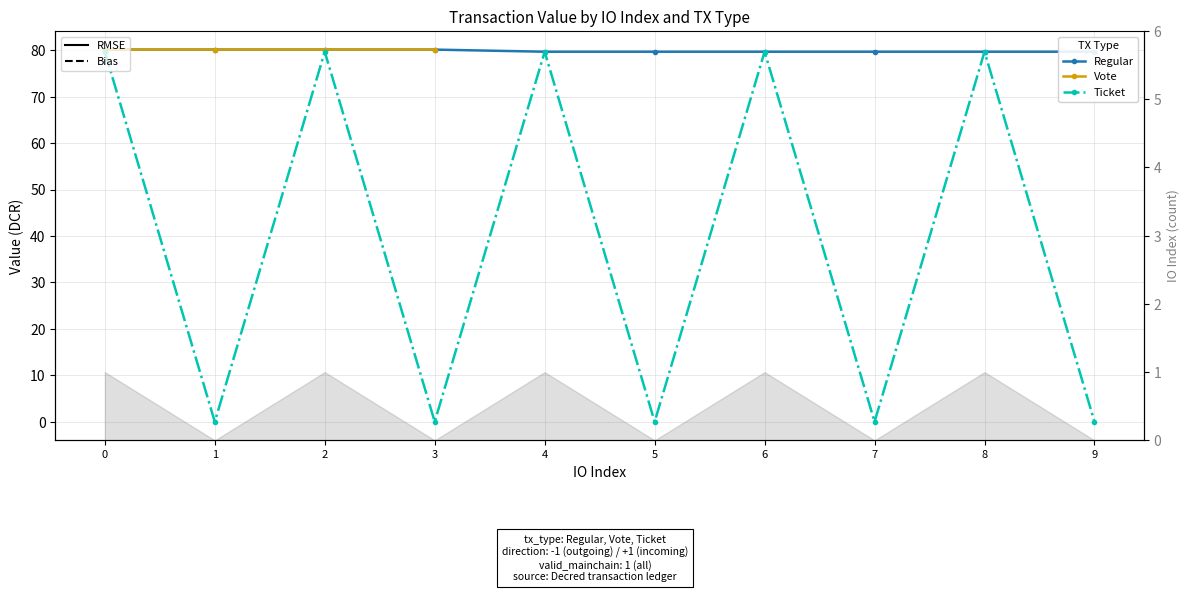

How many interior local valleys does the Ticket series have?

4